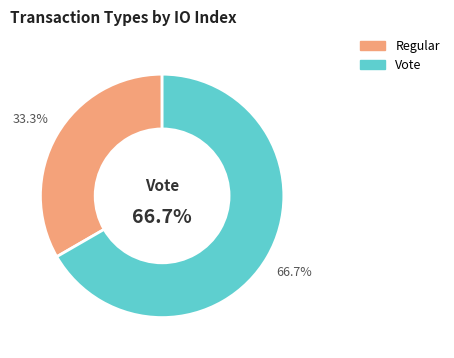

Is the sum of Regular and Vote greater than half?

Yes